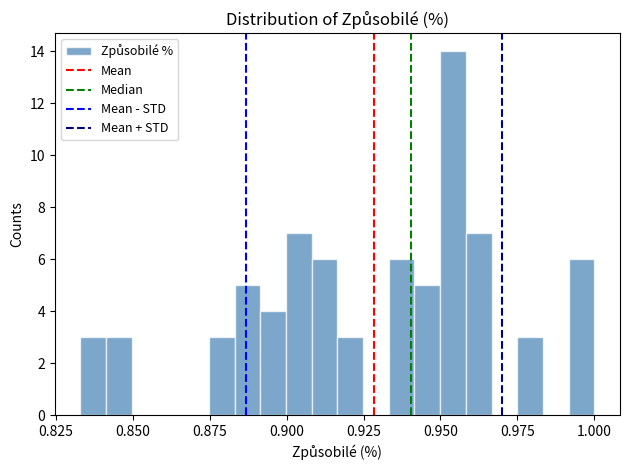

Read against the x-axis, roughly where is the centre of the tallest bar?

0.955